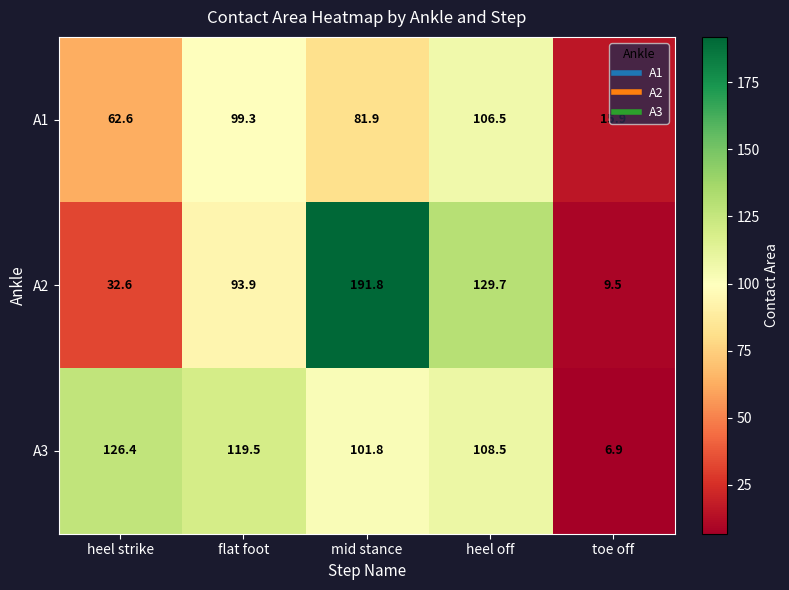

What is the sum of the A3 values at toe off and heel strike?

133.3